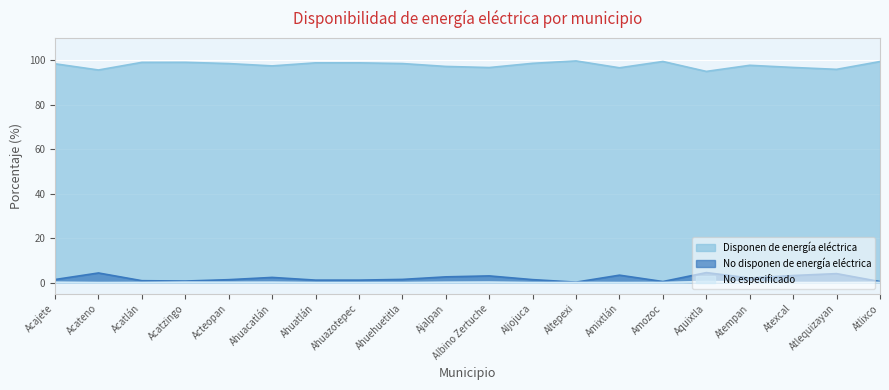

The value of No disponen de energía eléctrica at Amixtlán is 3.3. True or false?

True